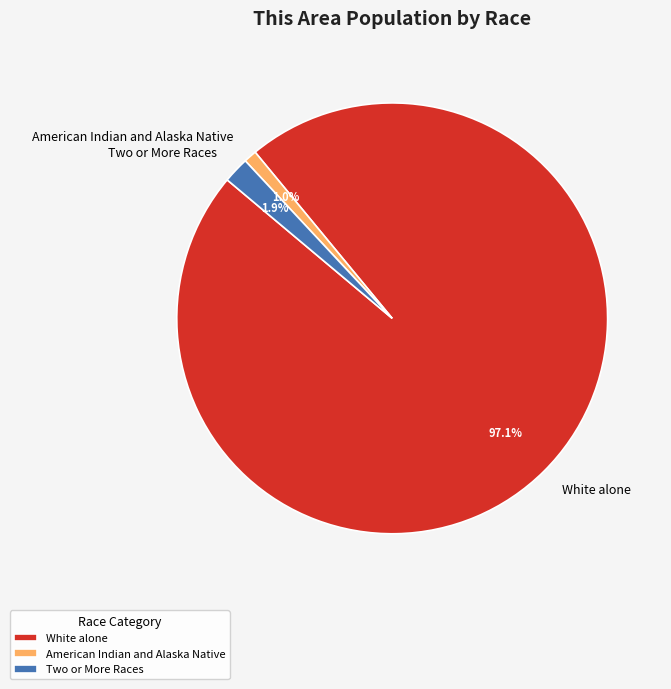

Which category accounts for the majority?

White alone